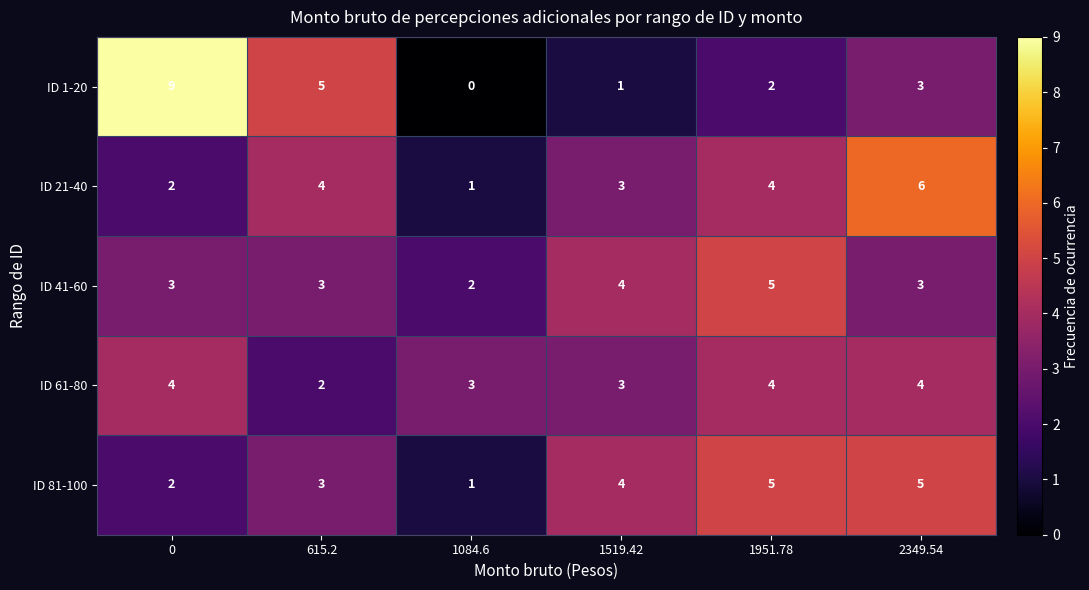

Which category has the lowest value in the ID 1-20 series?

1084.6